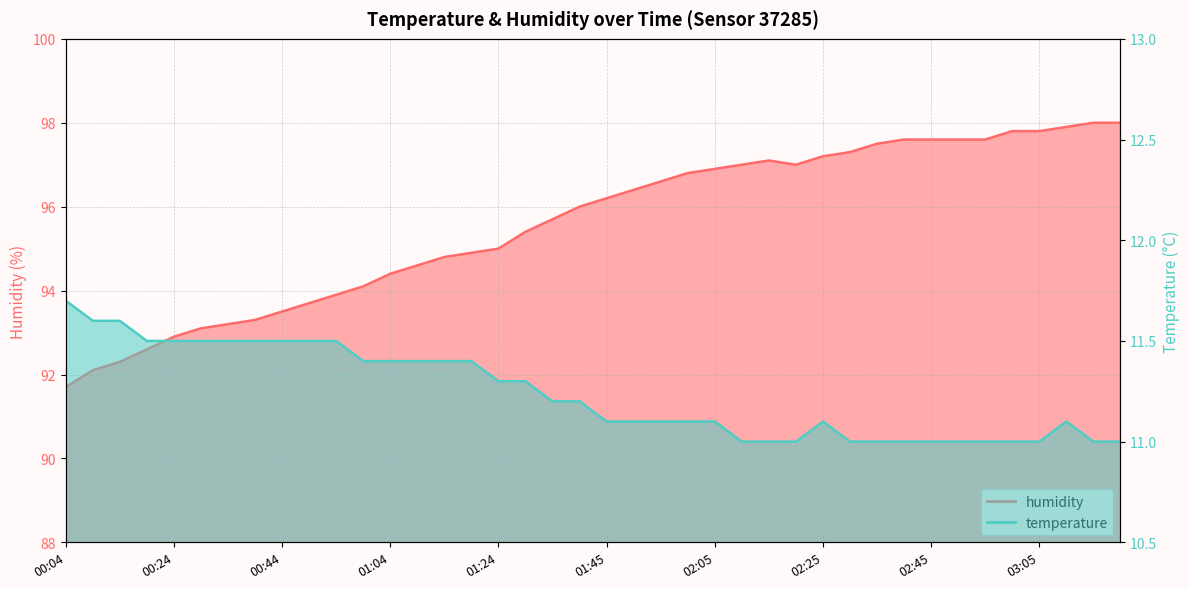

At how many categories does at least one series exceed 54?

40